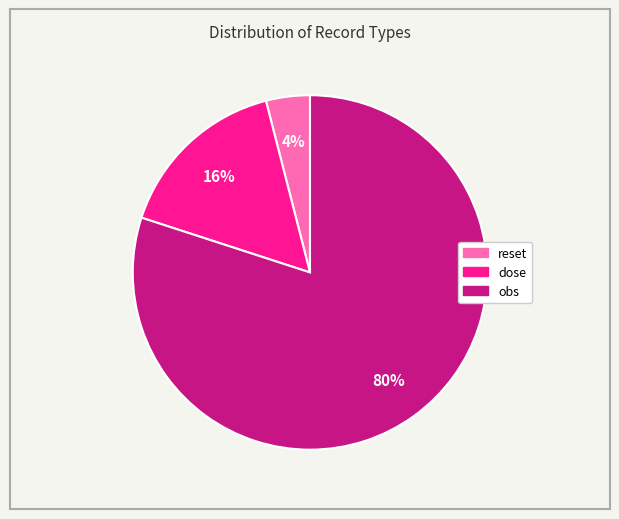

Which slice is the largest?

obs